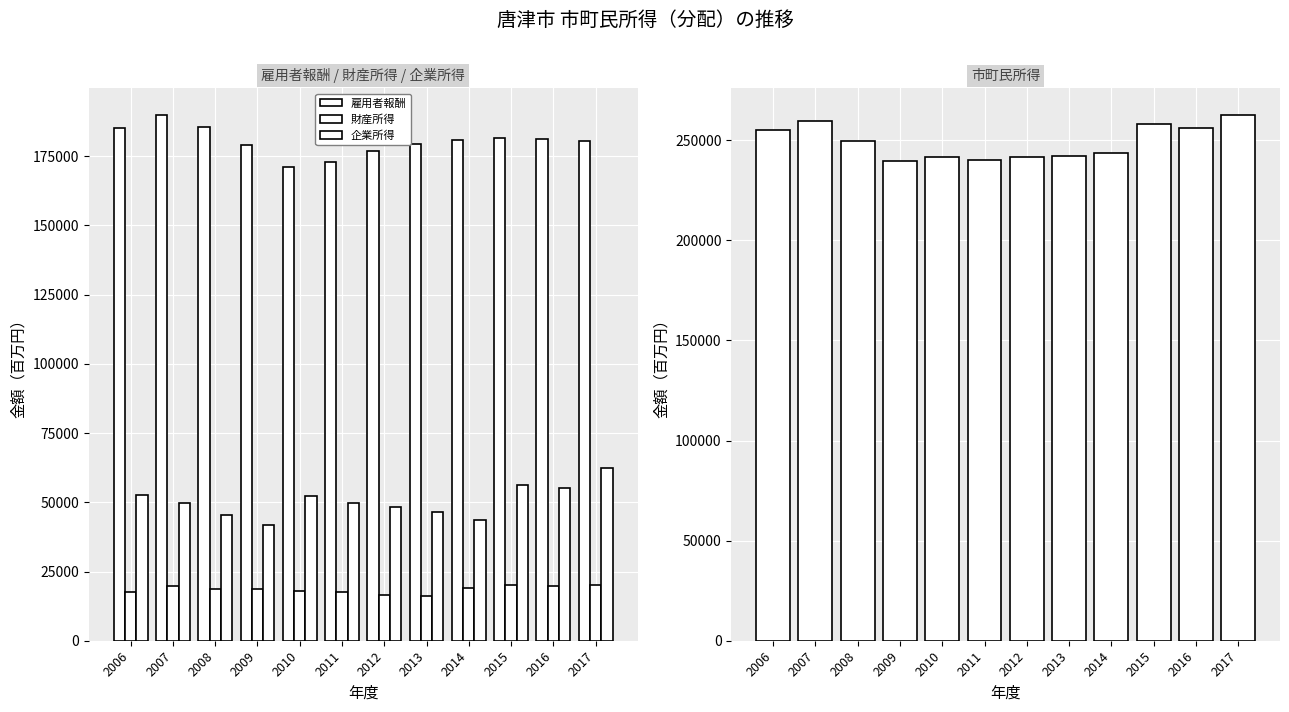

What is the value of the 財産所得 bar at the 7th from the left?

16373.9